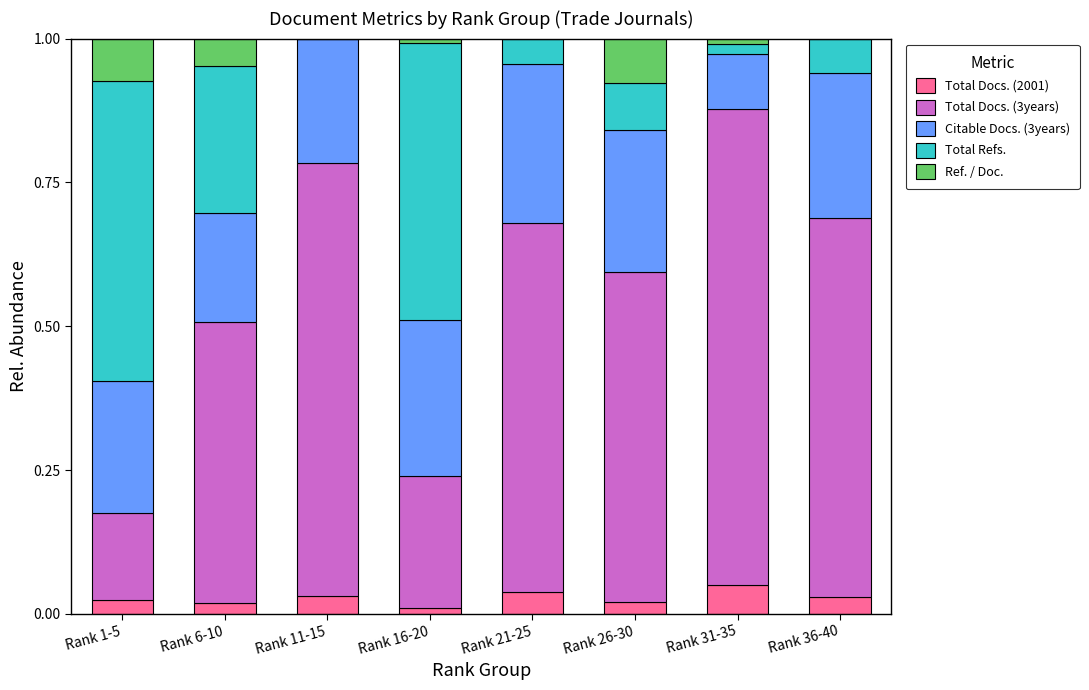

The value of Total Docs. (2001) at Rank 26-30 is 0.0. True or false?

True